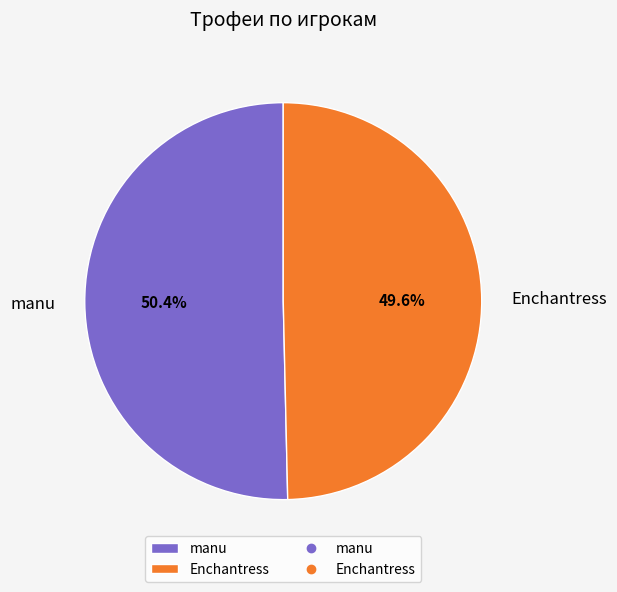

Is it true that manu is 38% of the pie?

False